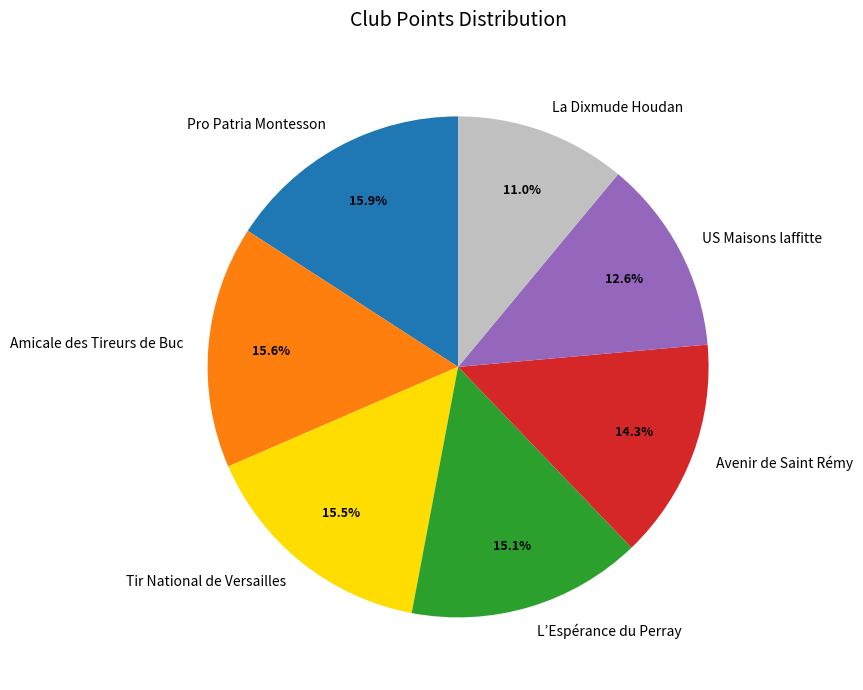

To the nearest percent, what is the difference between the Avenir de Saint Rémy and L’Espérance du Perray slice percentages?

1%